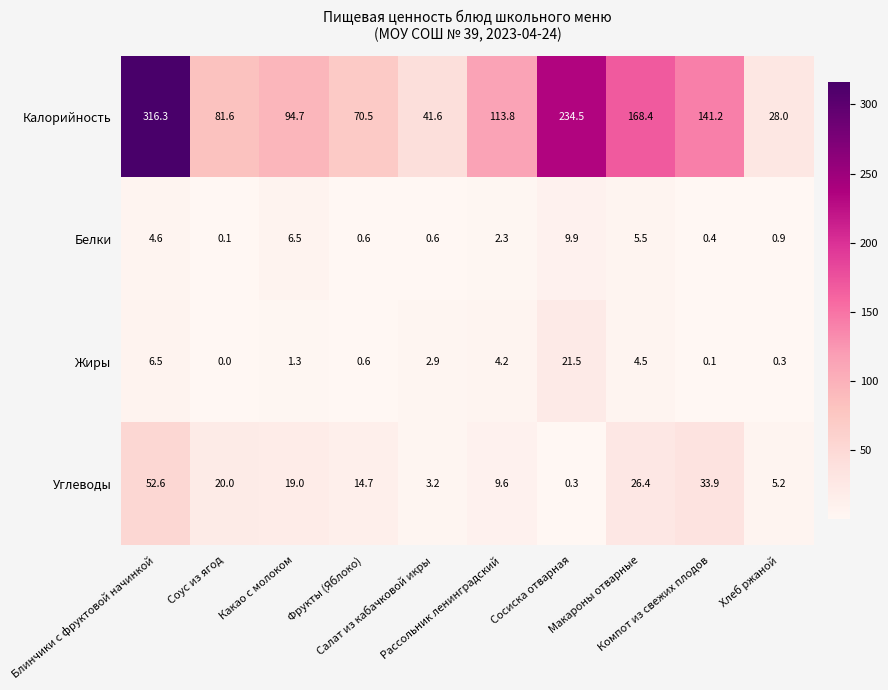

What is the sum of all Жиры values?

41.9